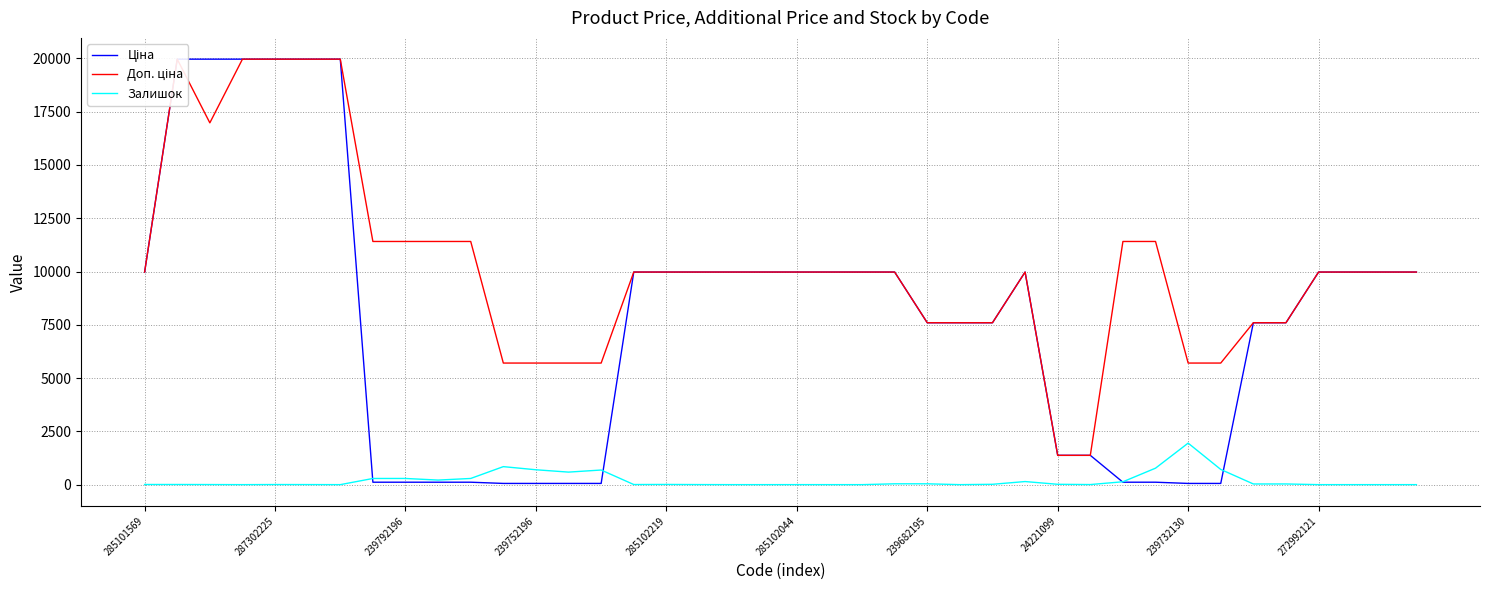

How many categories are shown in the chart?

40